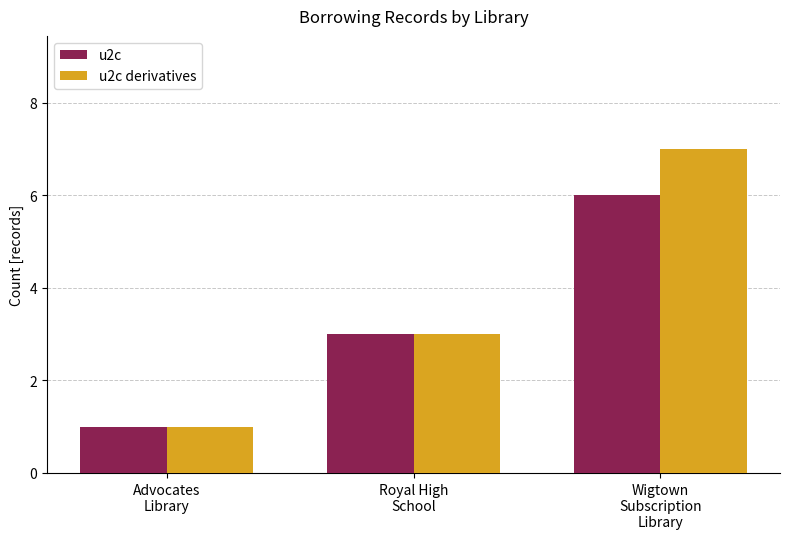

The value of u2c at Wigtown
Subscription
Library is 6. True or false?

True